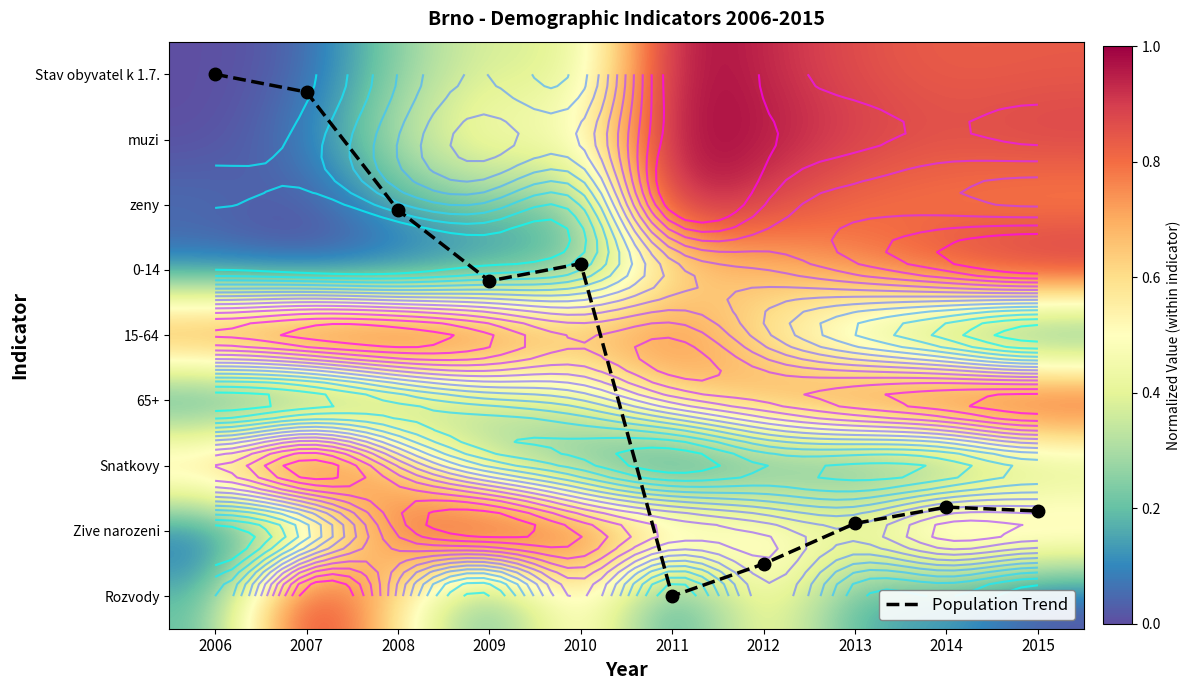

At which category does the chart reach its minimum across all series?

2006